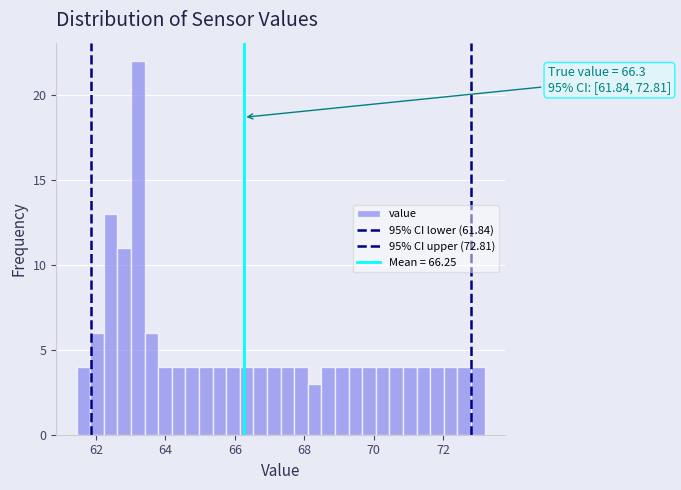

Read against the x-axis, roughly where is the centre of the tallest bar?

63.2